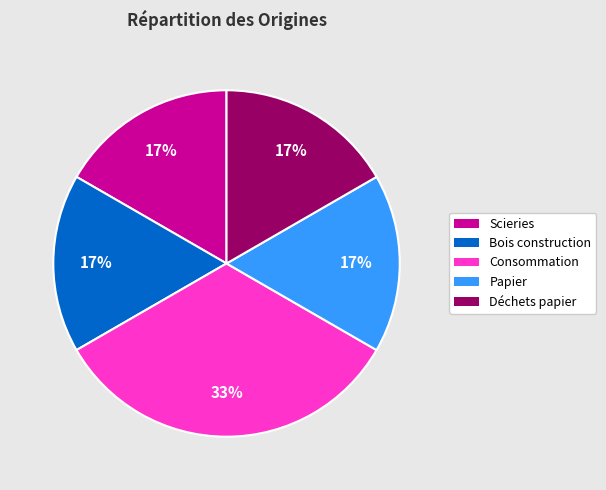

Count the number of slices in the pie.

5